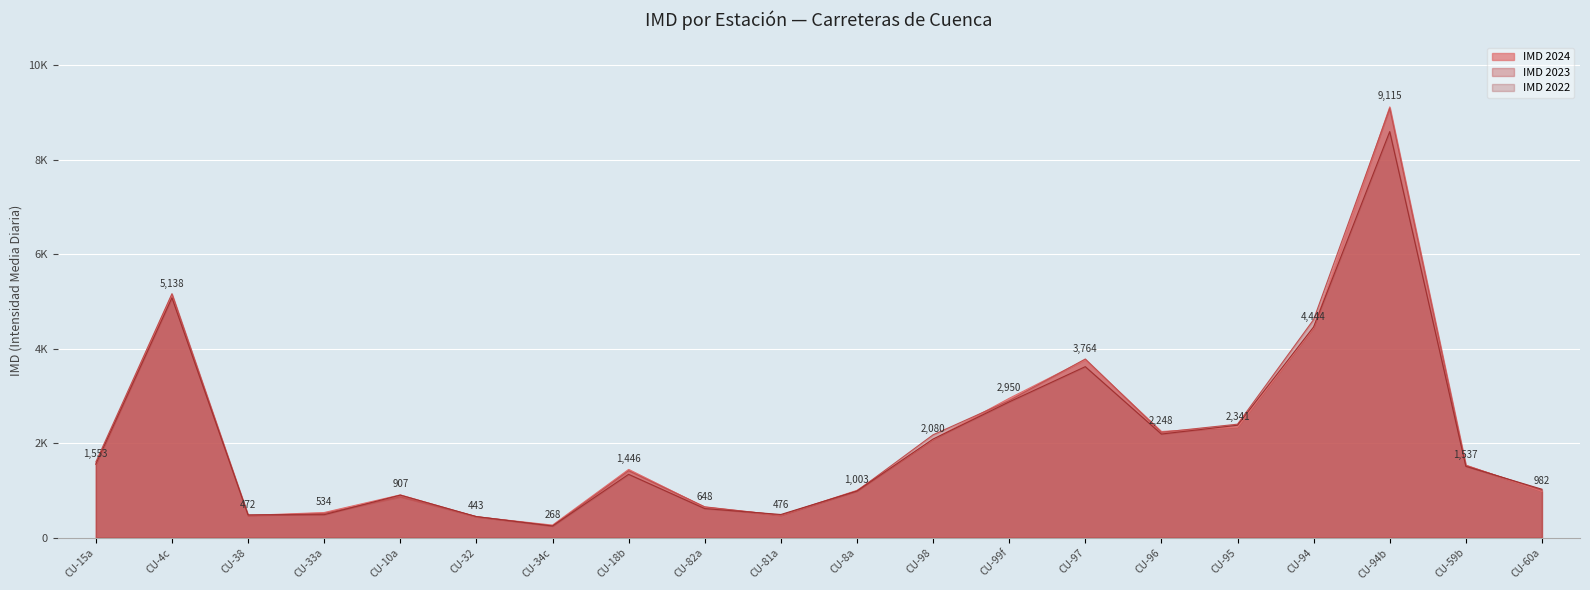

Does the chart display data point markers on the line(s)?

No